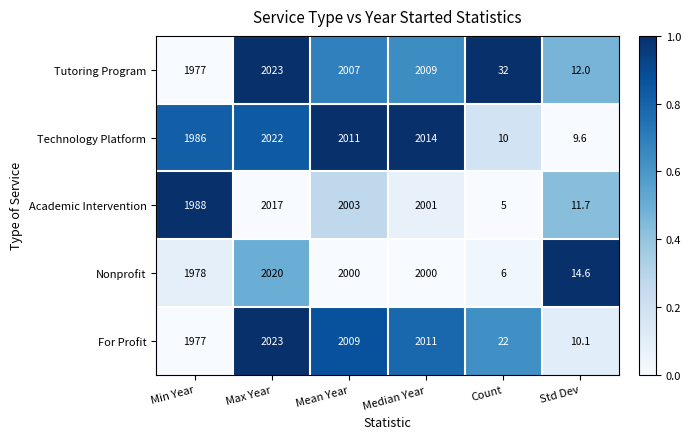

What is the spread (max minus min) of values at Count?

27.0